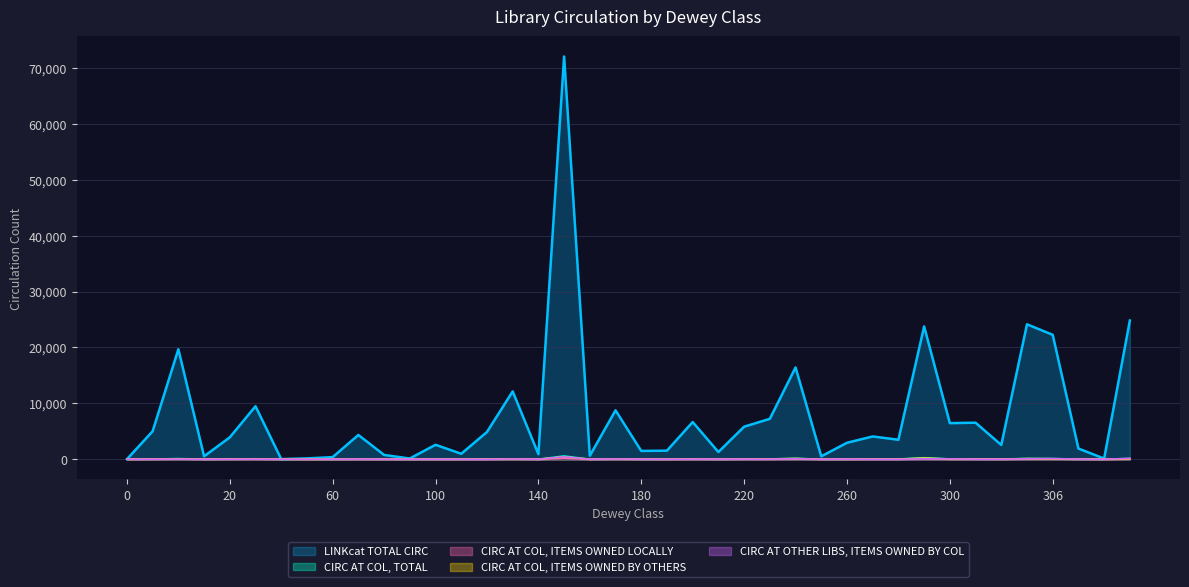

What is the total value across all series at 80?

783